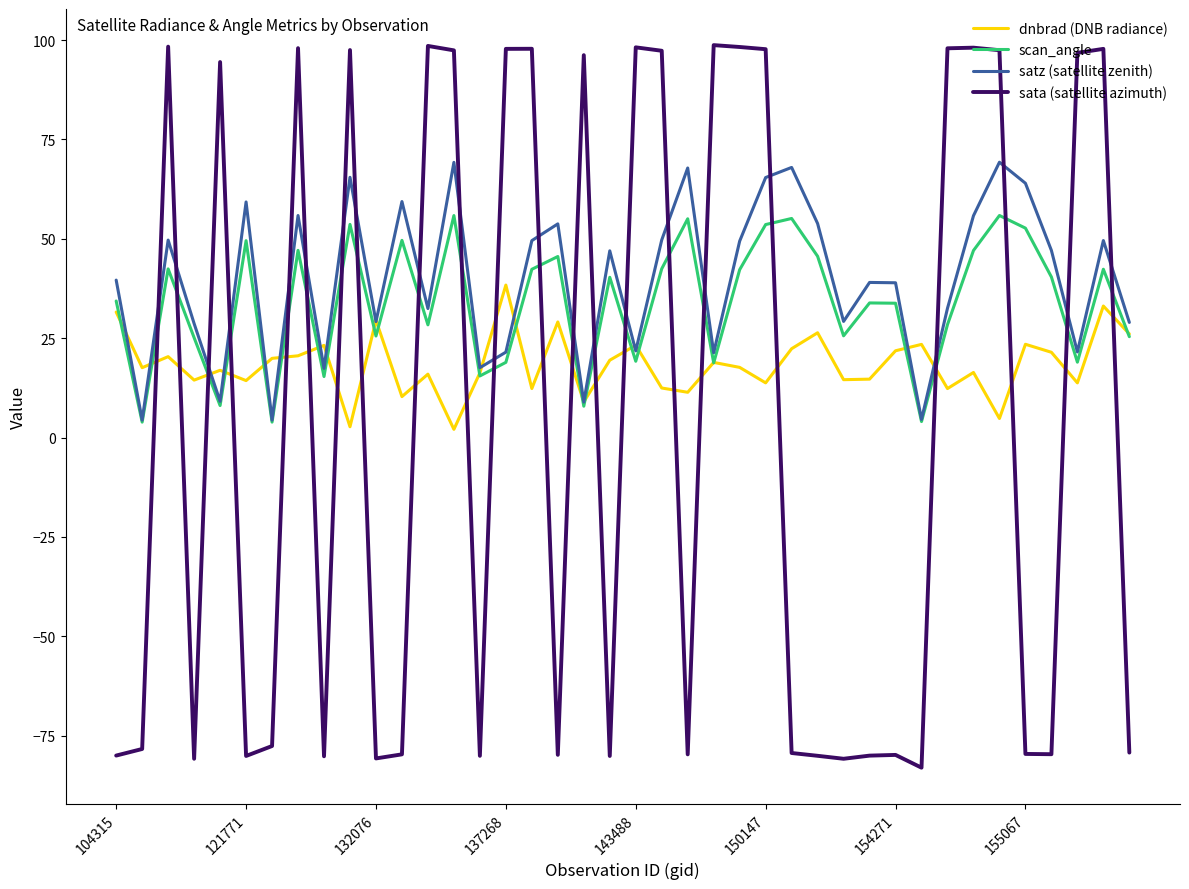

List the series in order of their overall mean, lowest first.

sata (satellite azimuth), dnbrad (DNB radiance), scan_angle, satz (satellite zenith)